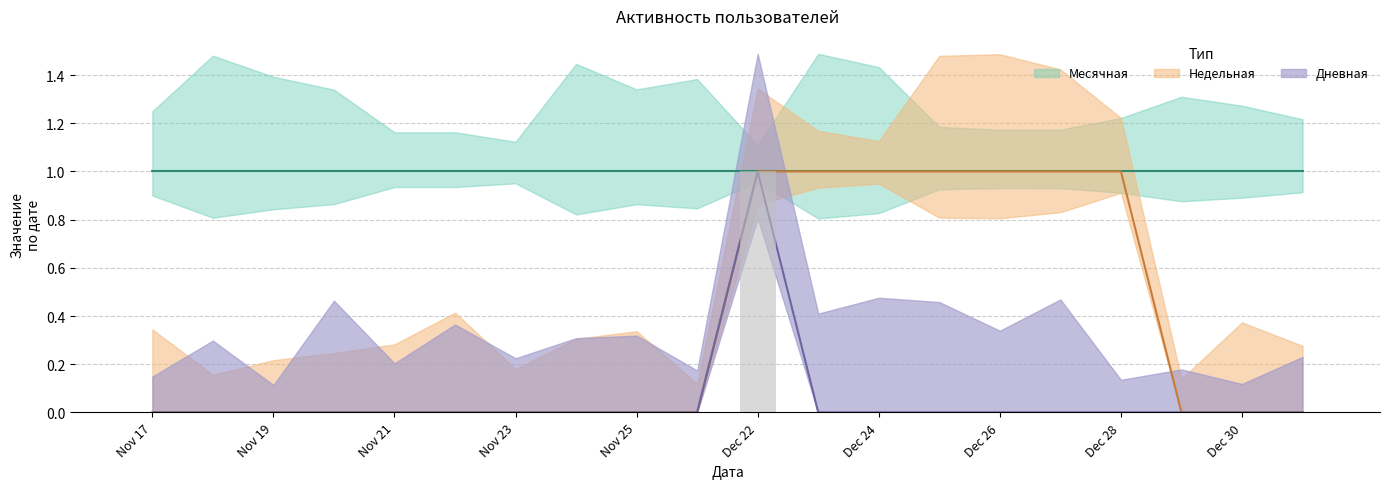

The Недельная series shows 2 at 2023-12-25. True or false?

False